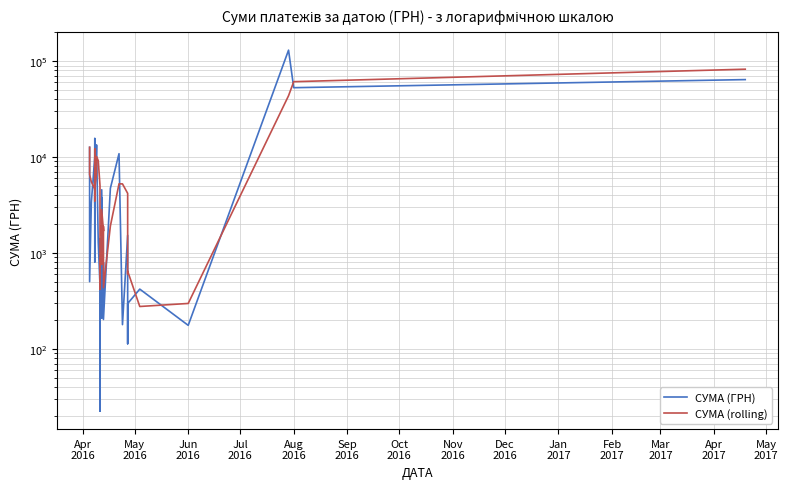

What is the value of the СУМА (rolling) point at the 32nd from the left?

5254.4